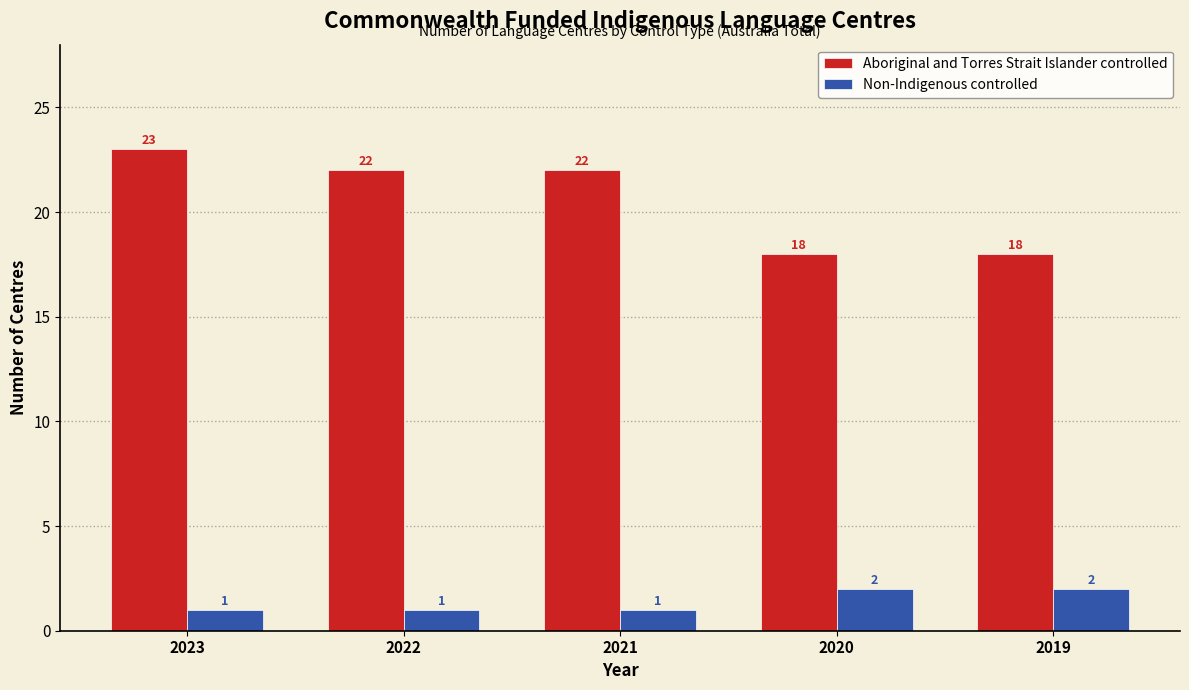

Reading left to right, what are all the values shown in this chart?

Aboriginal and Torres Strait Islander controlled: 23	22	22	18	18
Non-Indigenous controlled: 1	1	1	2	2